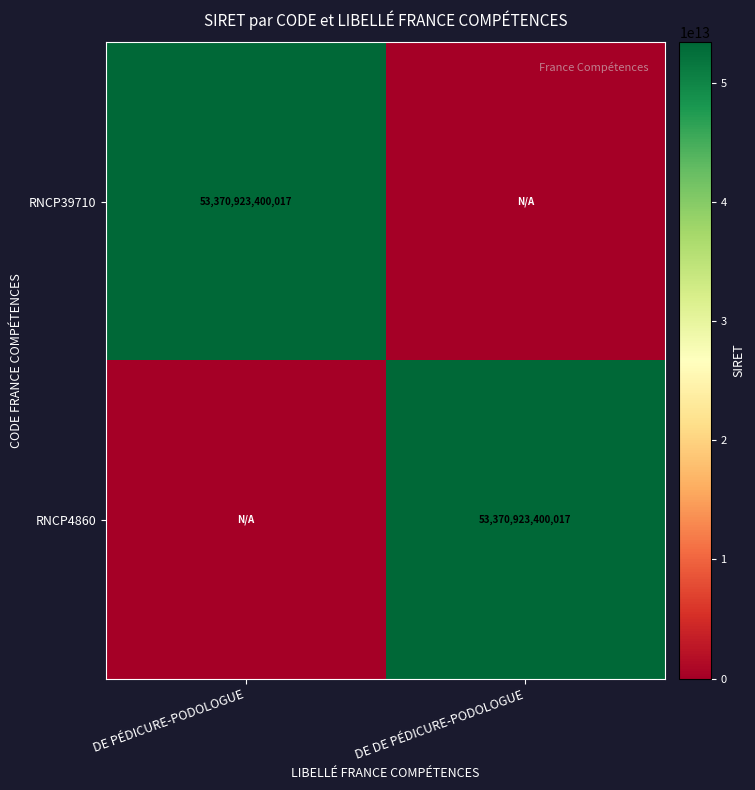

At how many categories does at least one series exceed 36944561305290?

2